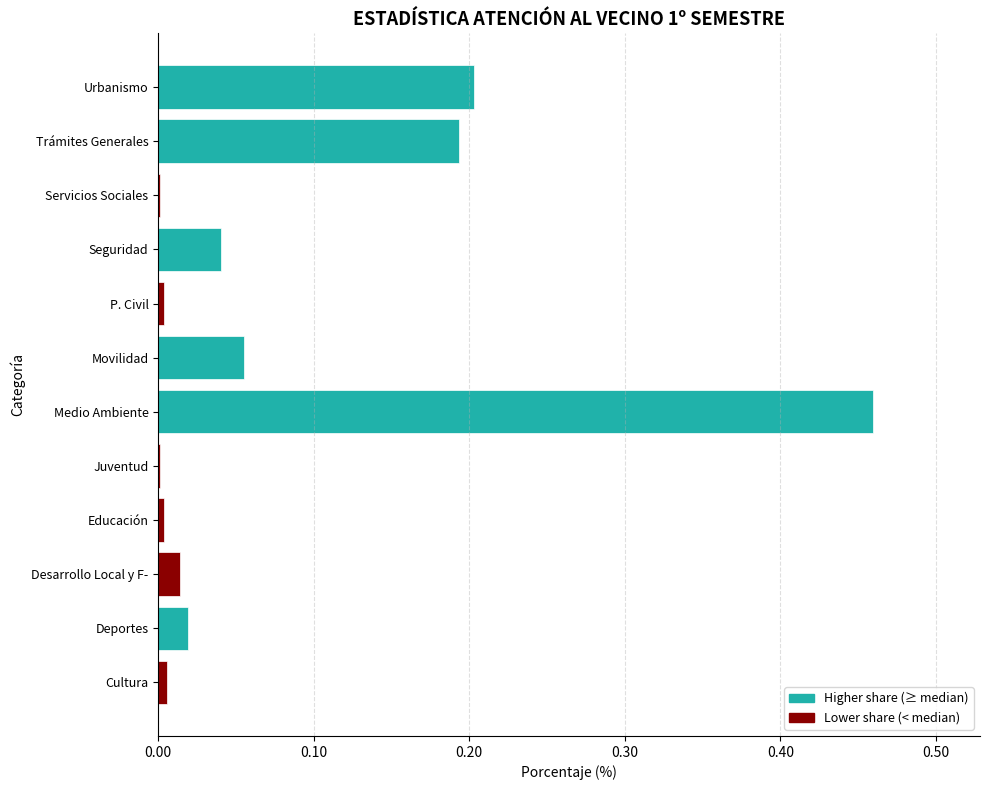

What is the change in value from Medio Ambiente to P. Civil?

-0.5